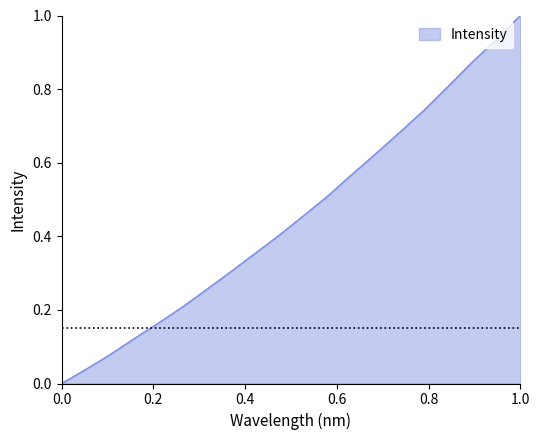

What is the greatest value displayed?

1.0